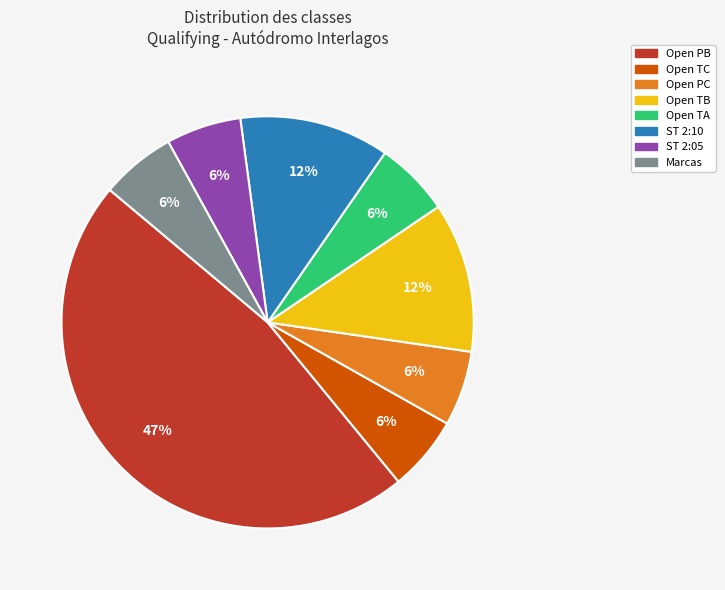

To the nearest percent, what is the difference between the Open TC and ST 2:10 slice percentages?

6%